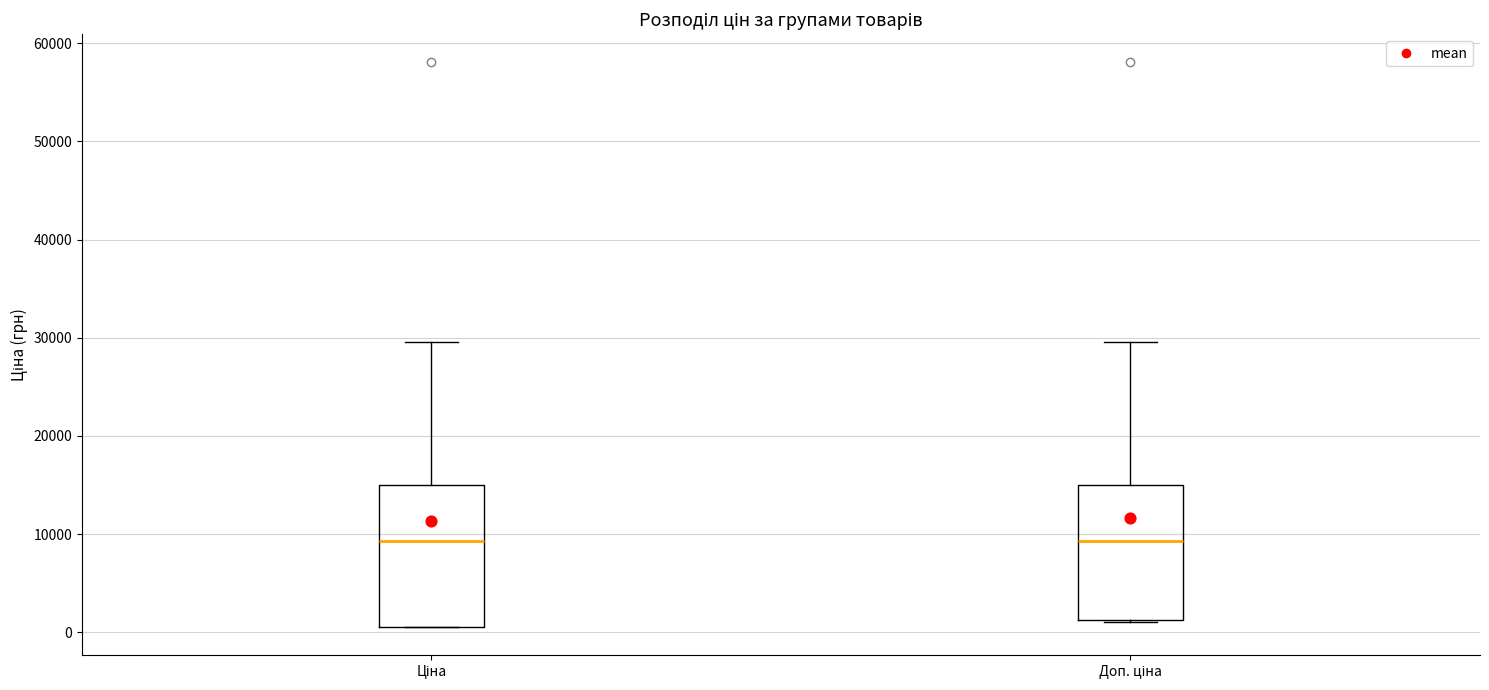

Reading left to right, read every box against the y-axis: the position of its median line, the range the box covers, and the ends of its whiskers. The values are not printed on the chart, so give them approximately, as read against the axis.

Ціна: median 9000, box 1000 to 15000, whiskers 1000 to 30000
Доп. ціна: median 9000, box 1000 to 15000, whiskers 1000 to 30000